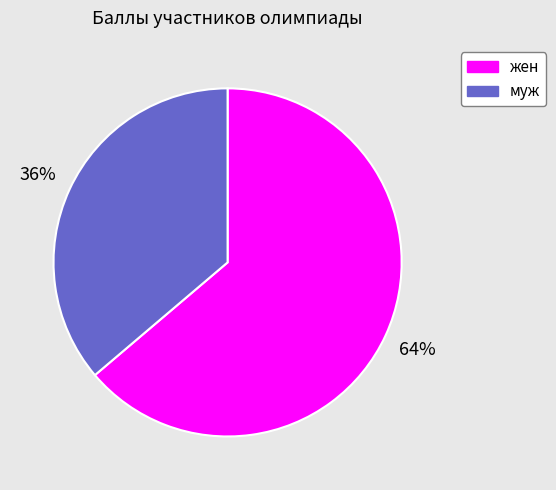

To the nearest percent, what is the average slice percentage?

50%